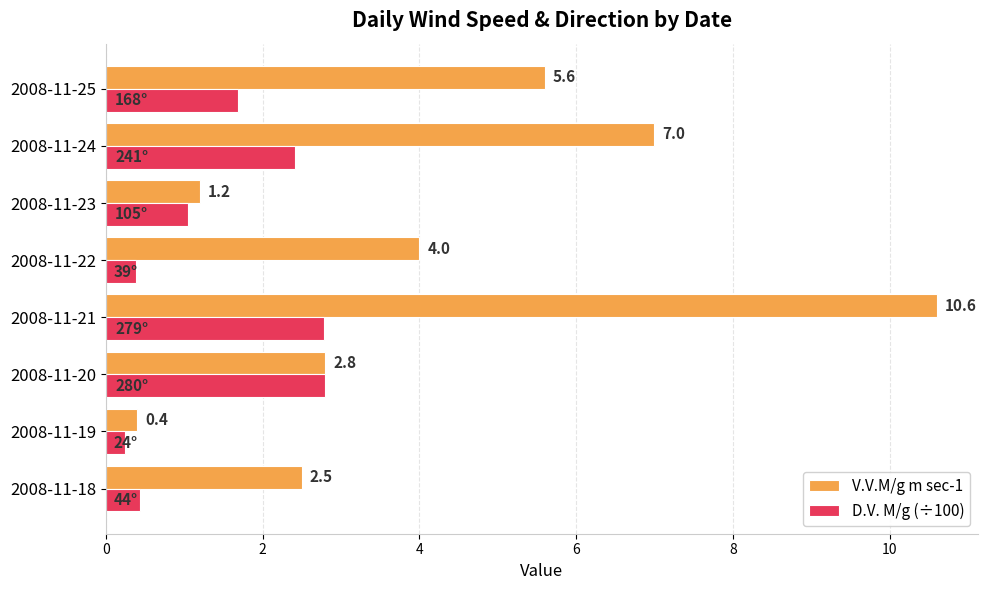

What is the sum of all D.V. M/g (÷100) values?

11.8